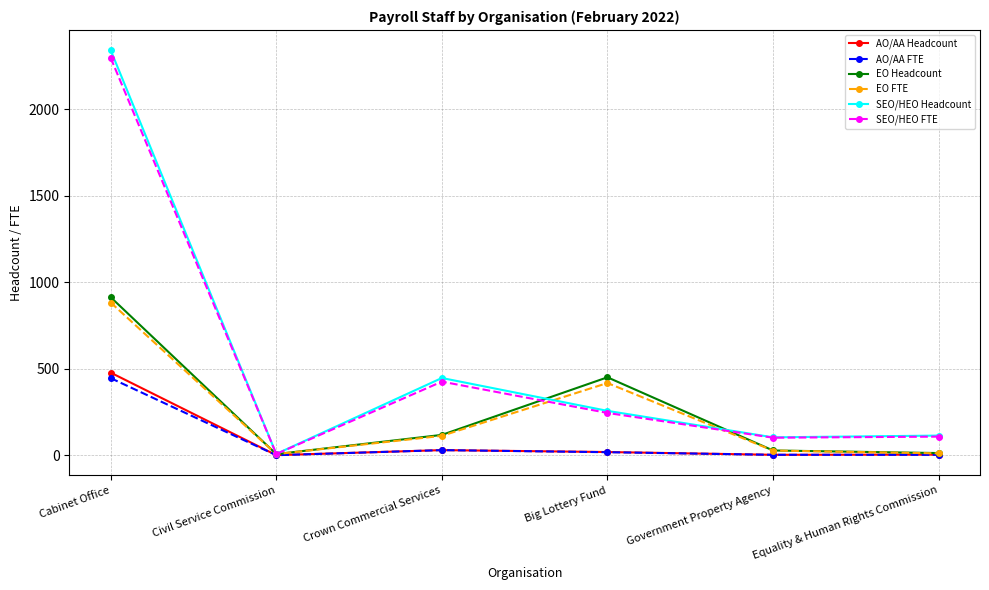

Is it true that EO FTE equals 11.3 at Equality & Human Rights Commission?

True